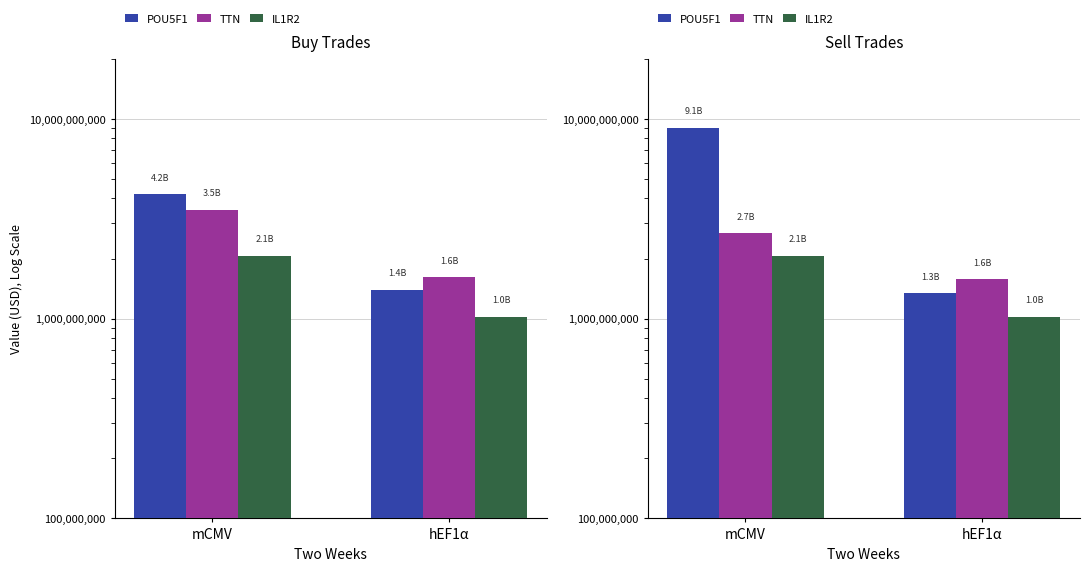

What is the average value of the POU5F1 series?

5201204000